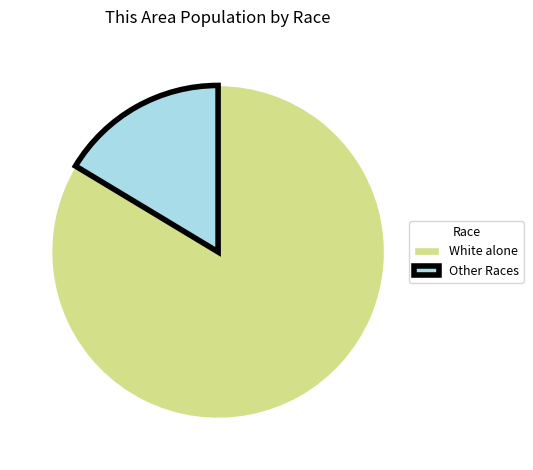

Rank the categories by value from lowest to highest.

Other Races, White alone